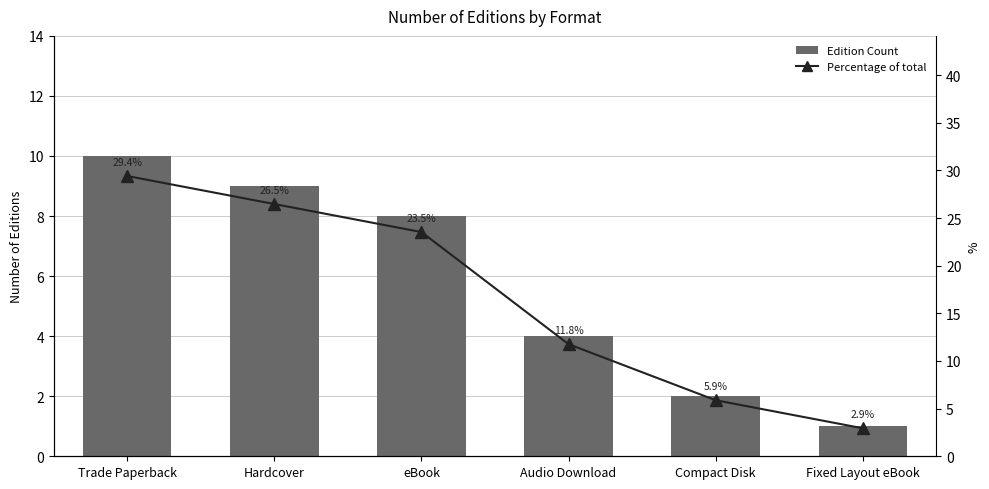

What is the label of the 6th bar from the left?

Fixed Layout eBook